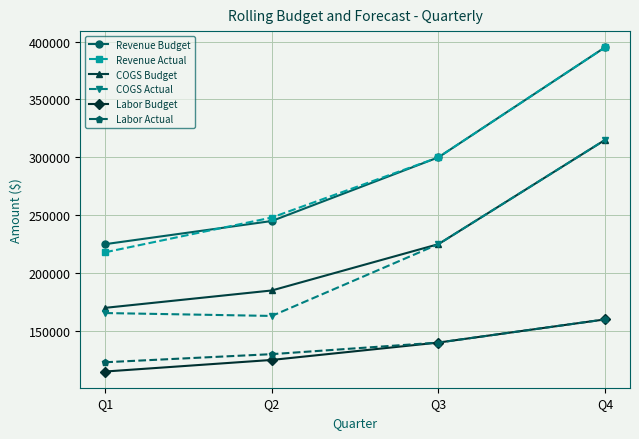

True or false: Revenue Budget and Labor Budget intersect in this chart.

False